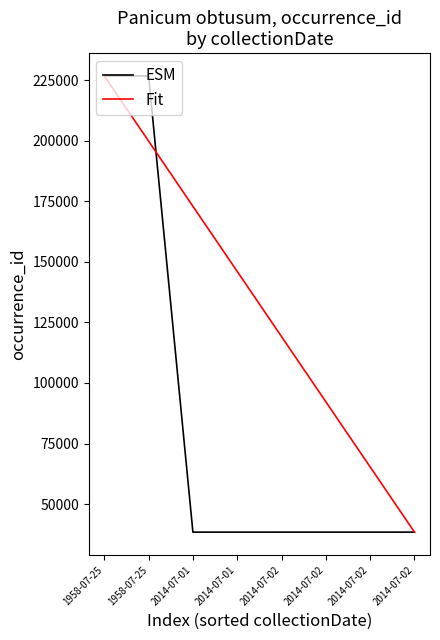

What is the lowest value of the ESM series?

38416